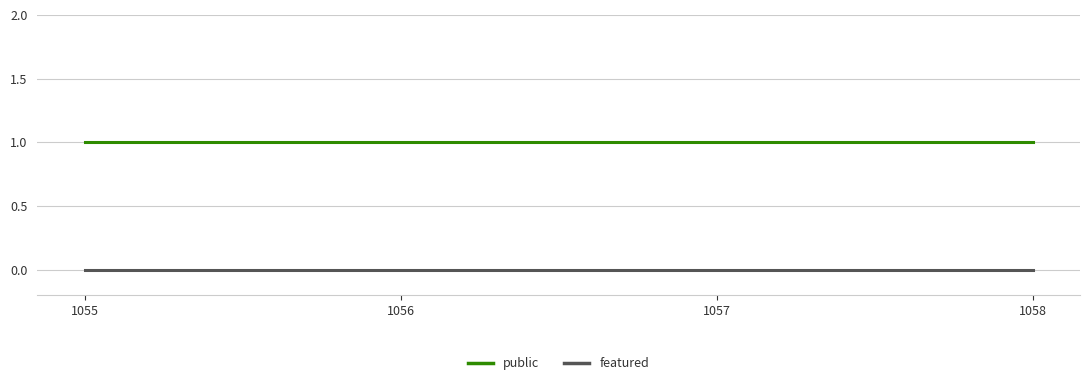

List the series in order of their overall mean, highest first.

public, featured